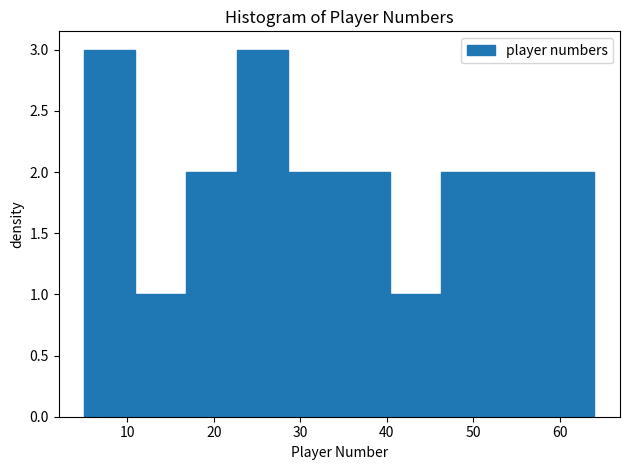

Reading left to right, list every bar in this chart as the range it spans on the x-axis followed by its height. Neither the bar edges nor the heights are printed on the chart, so give them approximately, as read against the axes.

5.0 to 10.9: 3
10.9 to 16.8: 1
16.8 to 22.7: 2
22.7 to 28.6: 3
28.6 to 34.5: 2
34.5 to 40.4: 2
40.4 to 46.3: 1
46.3 to 52.2: 2
52.2 to 58.1: 2
58.1 to 64.0: 2